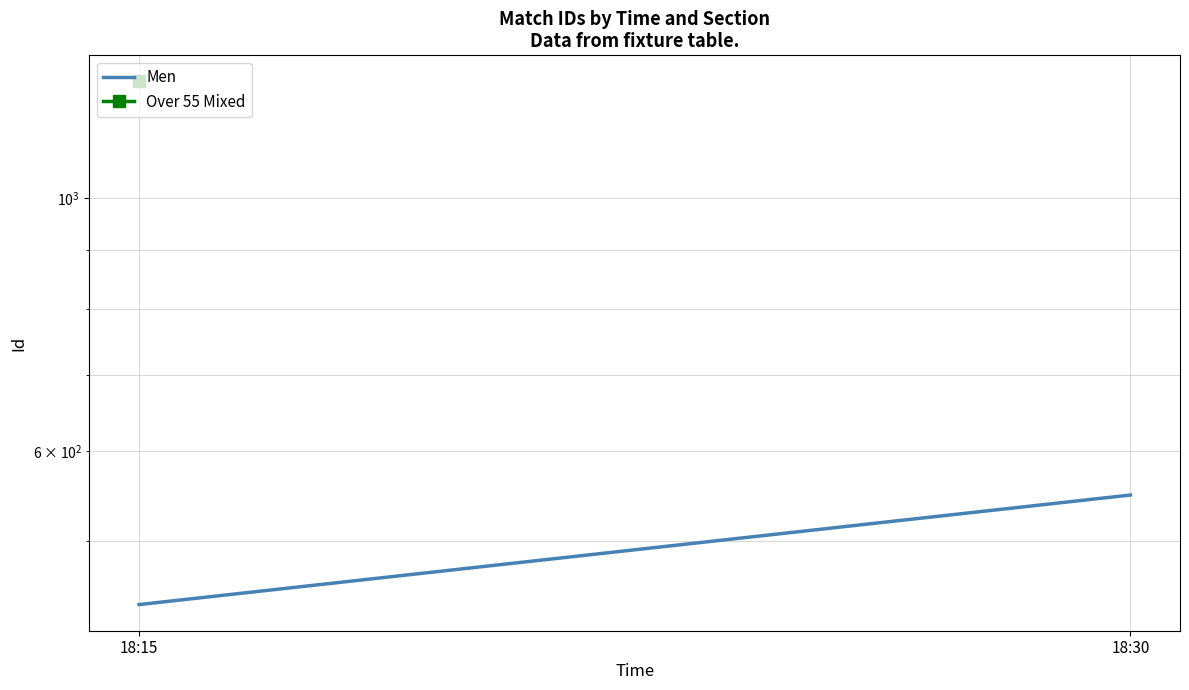

How many data points are less than 549?

1